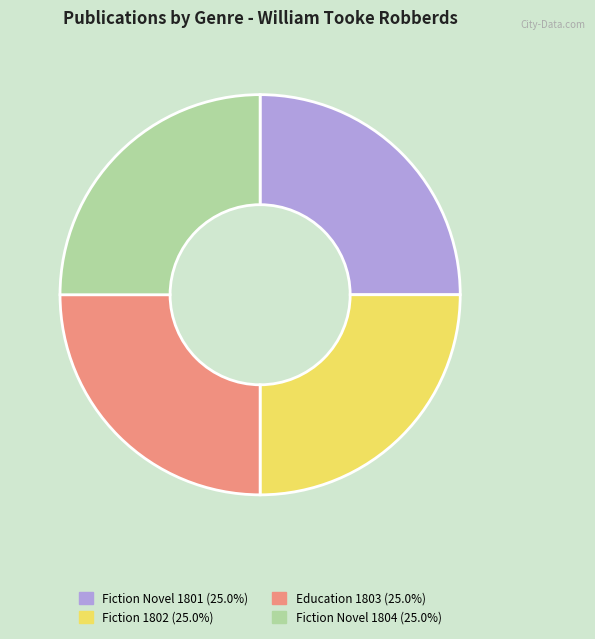

Does any single category account for the majority?

No